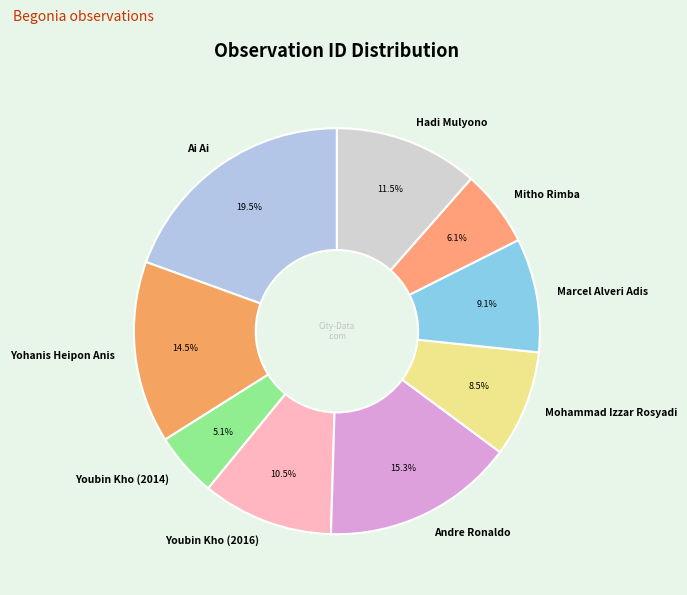

Rank the categories by value from highest to lowest.

Ai Ai, Andre Ronaldo, Yohanis Heipon Anis, Hadi Mulyono, Youbin Kho (2016), Marcel Alveri Adis, Mohammad Izzar Rosyadi, Mitho Rimba, Youbin Kho (2014)